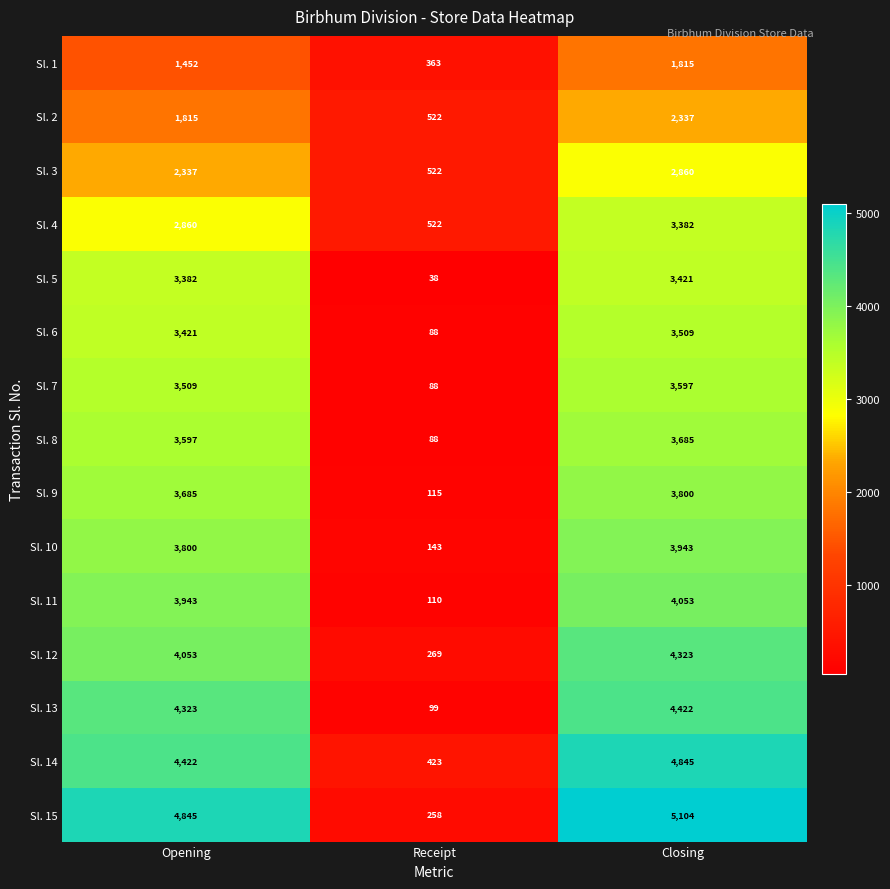

Which series changed the most between Receipt and Closing?

Sl. 15